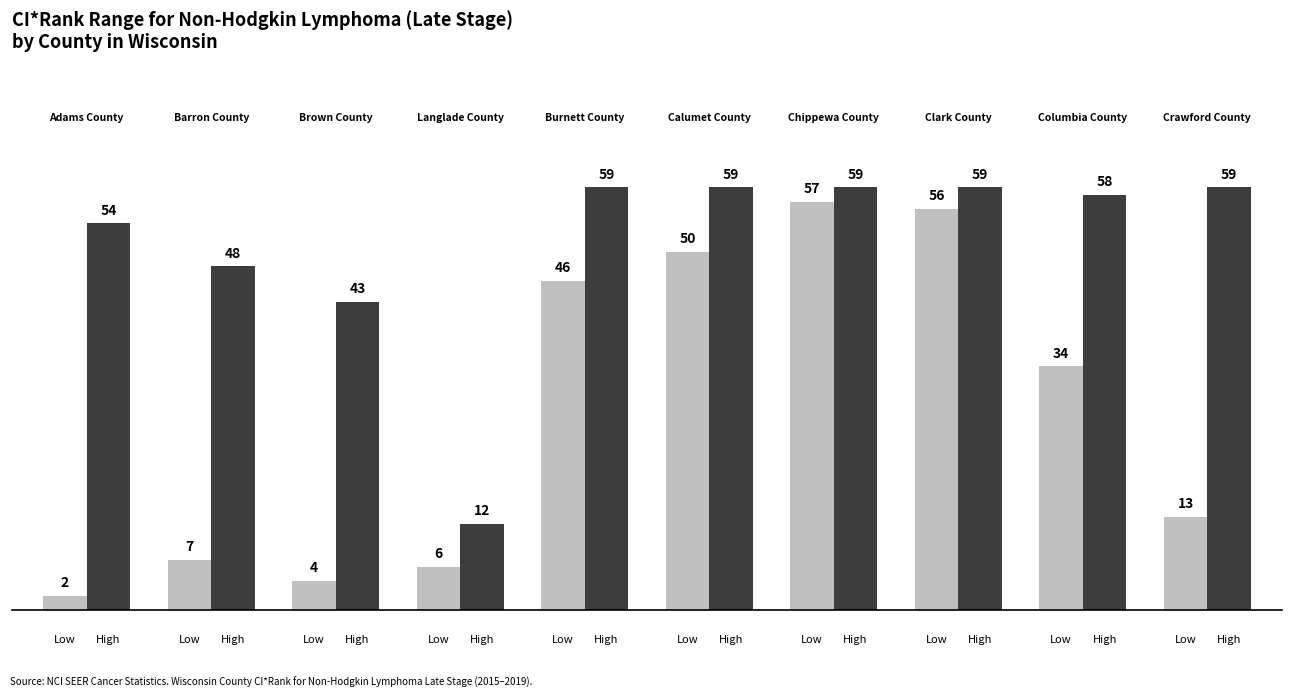

Count the number of categories in the chart.

10